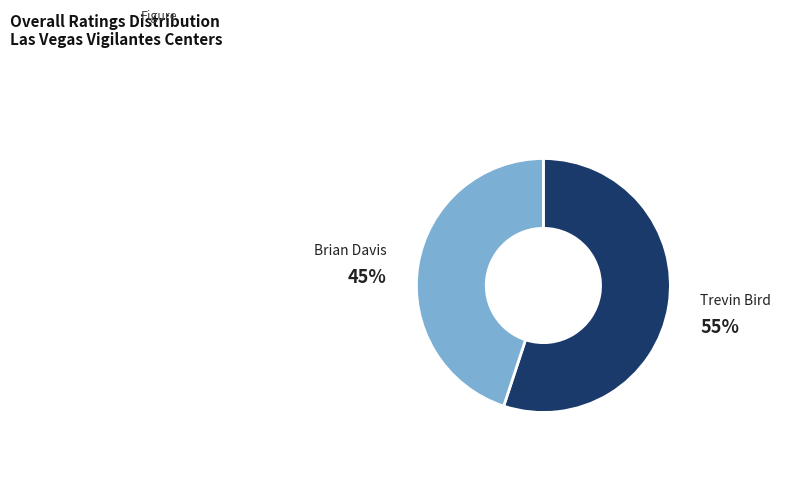

To the nearest percent, what is the difference between the largest and smallest slice percentages?

10%